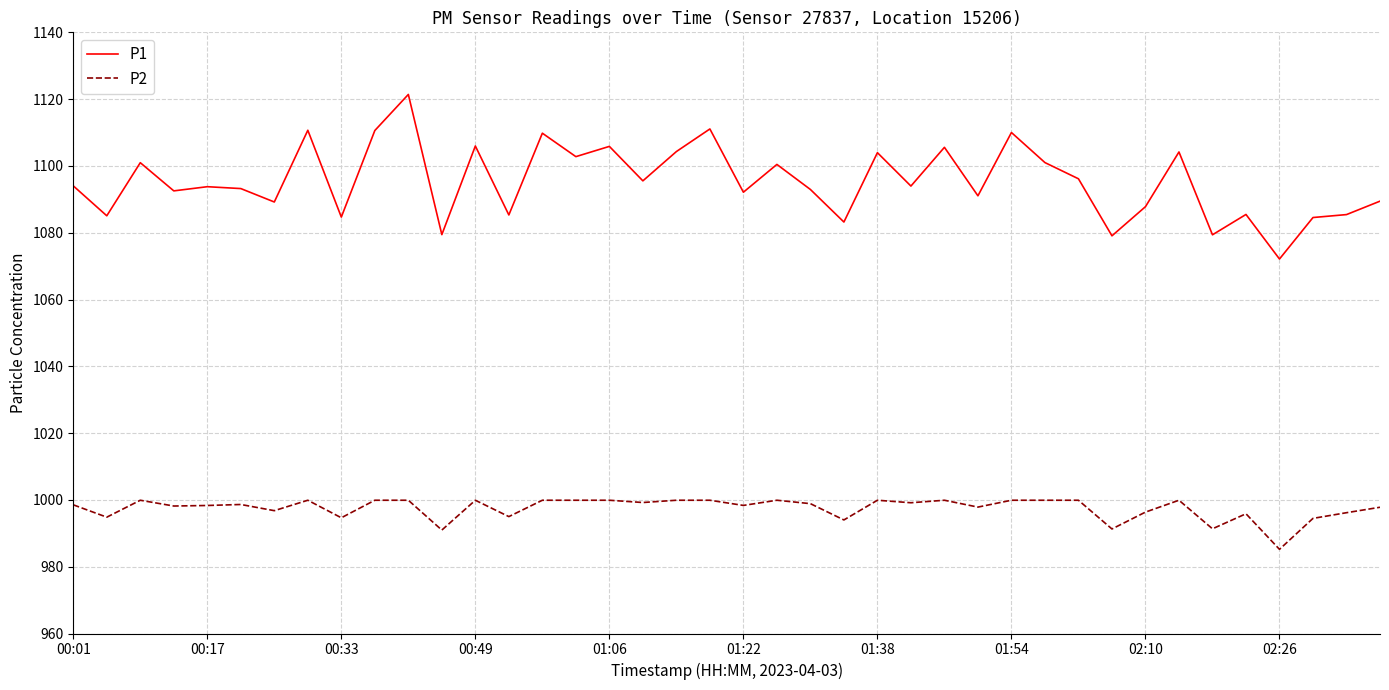

What is the lowest value of the P1 series?

1072.1